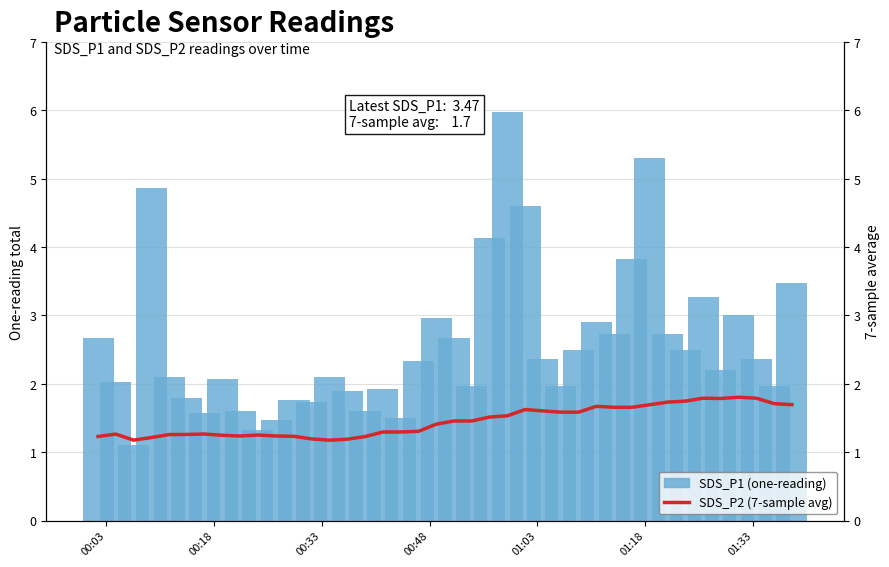

Are the bars horizontal?

No